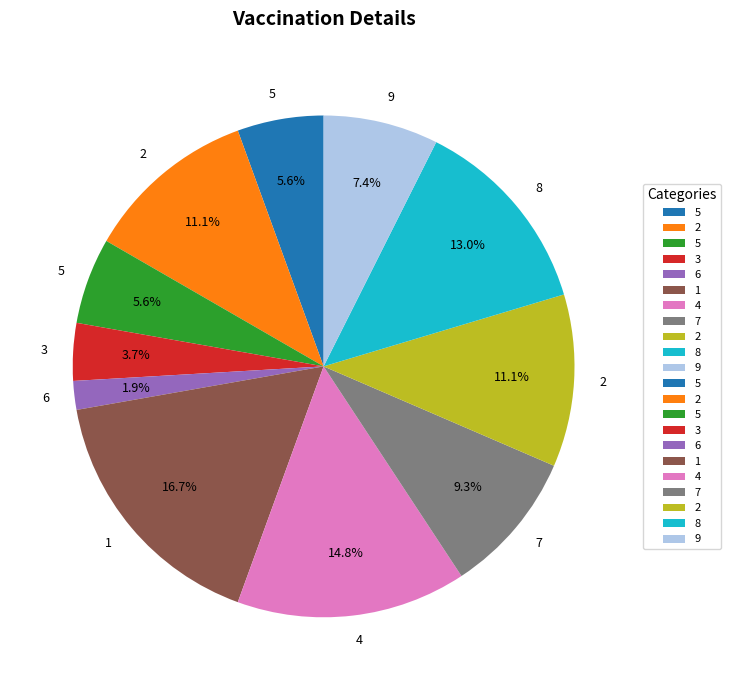

How many slices are in this pie chart?

11